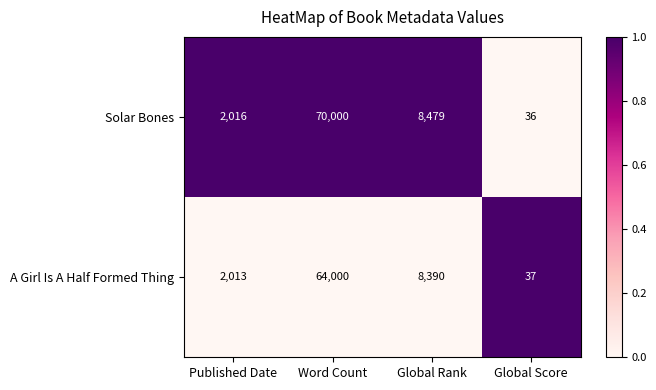

Reading right to left, list all the values displayed in this chart.

Solar Bones: 36	8479	70000	2016
A Girl Is A Half Formed Thing: 37	8390	64000	2013